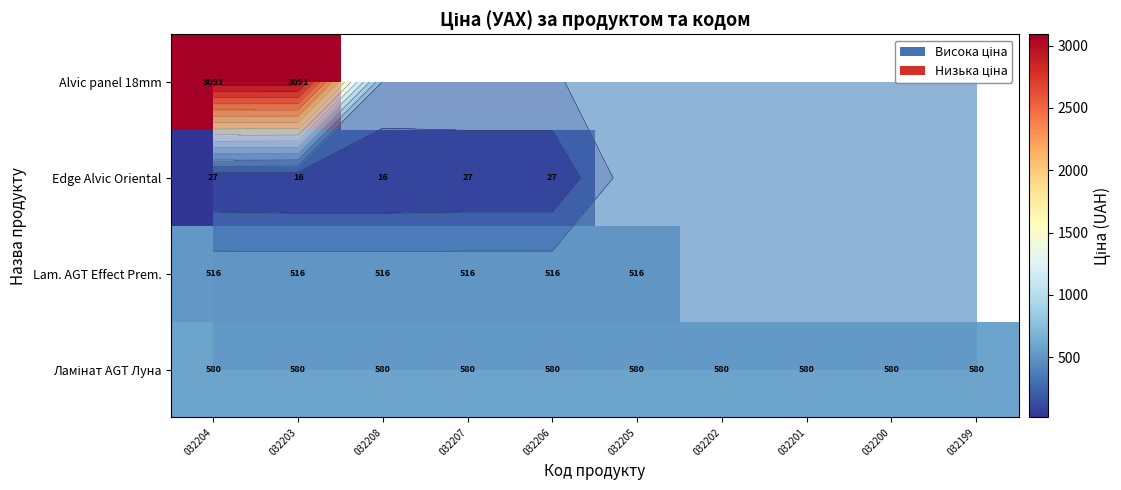

What is the lowest value of the Lam. AGT Effect Prem. series?

515.8